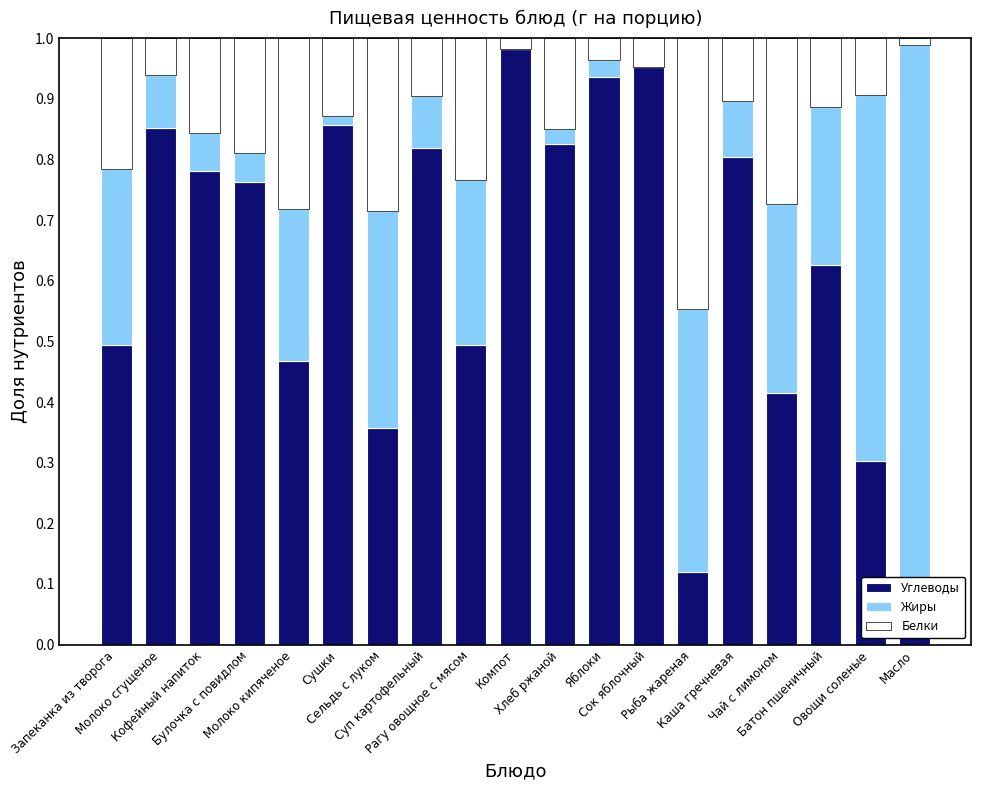

What is the value of the Жиры bar at the 9th from the left?

0.3